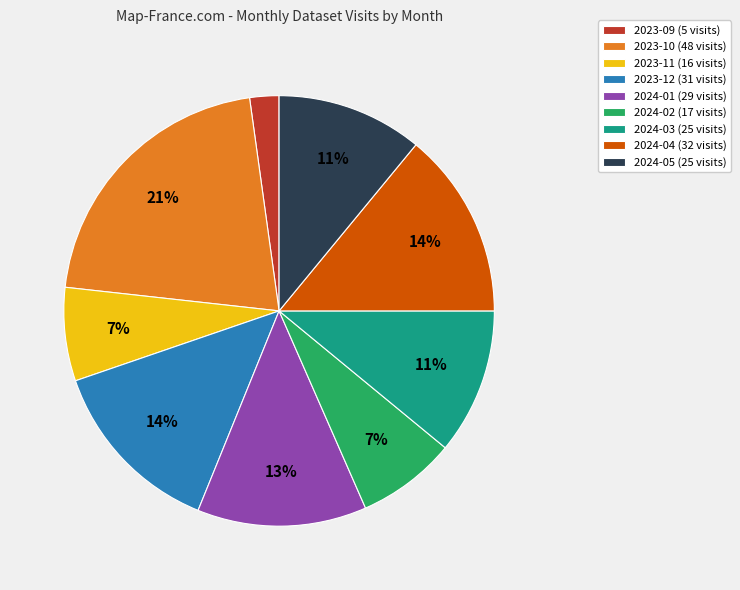

Do 2023-12 (31 visits) and 2024-03 (25 visits) together represent more than half of the pie?

No